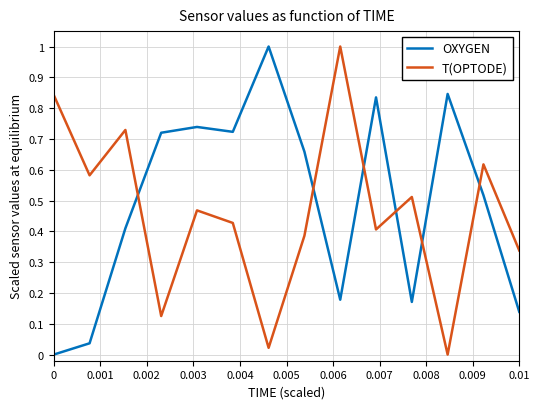

What is the difference between the maximum and minimum values in the T(OPTODE) series?

1.0